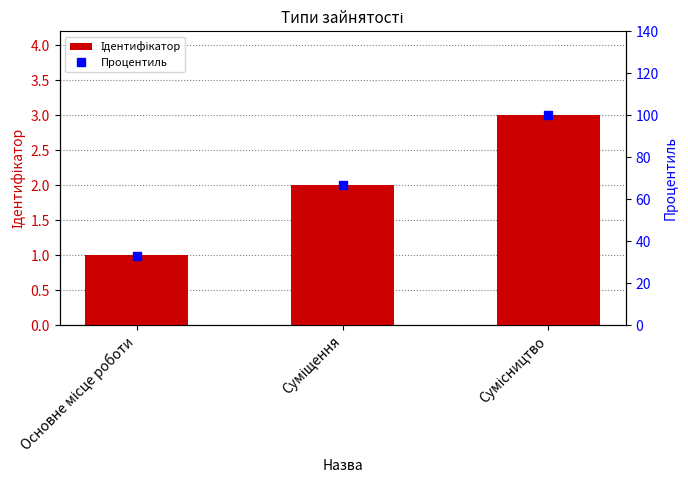

Reading left to right, transcribe all the data shown in this chart.

Ідентифікатор: 1	2	3
Процентиль: 33	67	100